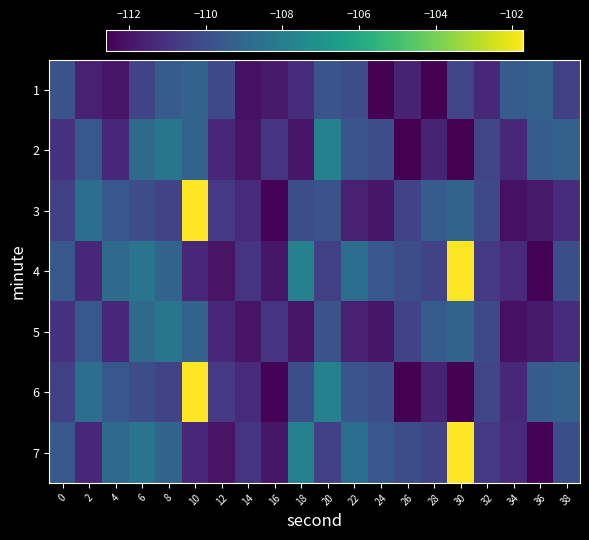

What is the difference between the highest and lowest values at 16?

1.5